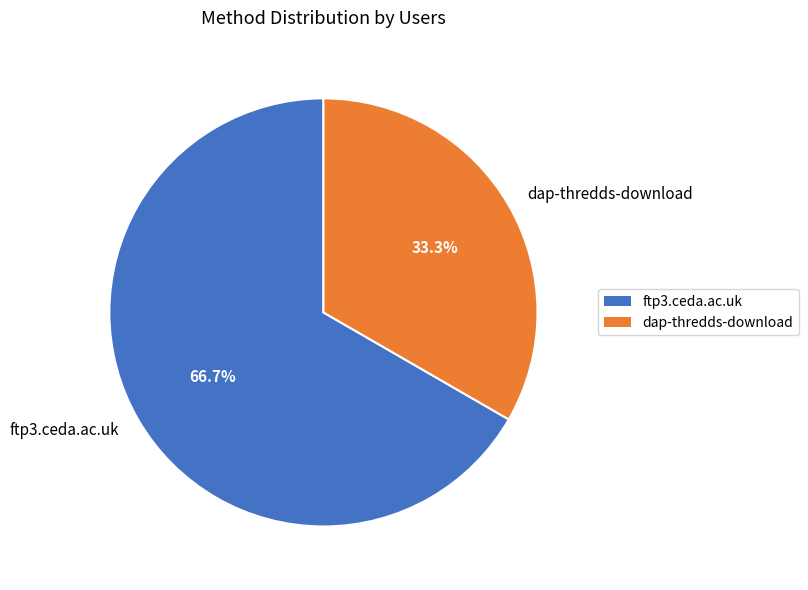

What portion of the pie excludes dap-thredds-download?

66.7%